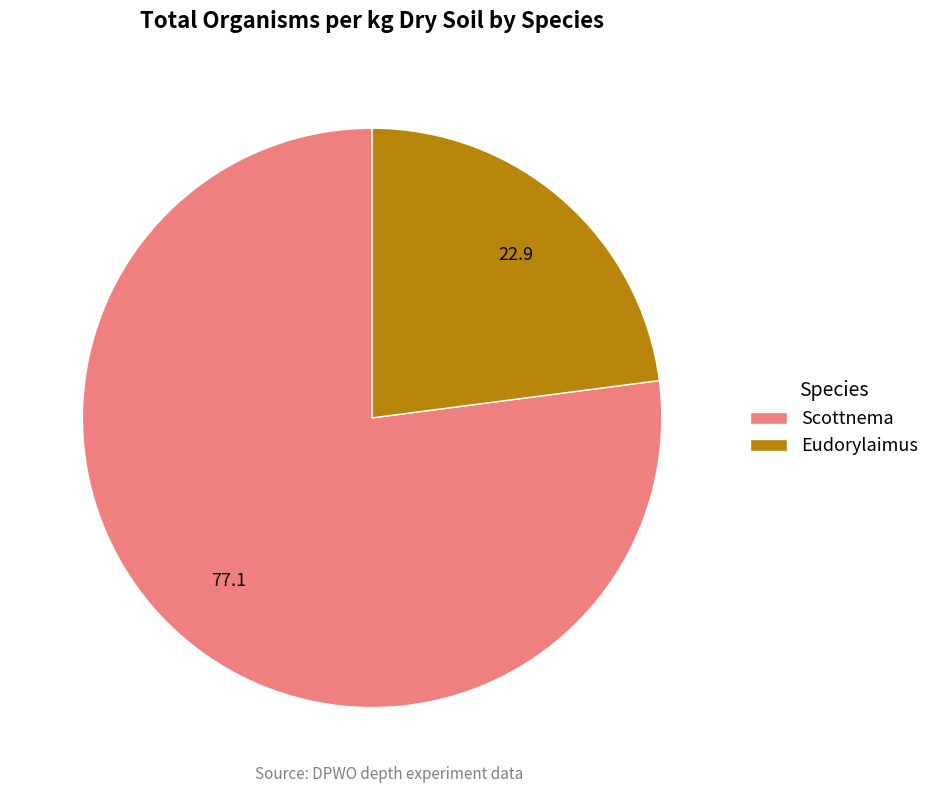

Is there any slice that represents more than half of the pie?

Yes